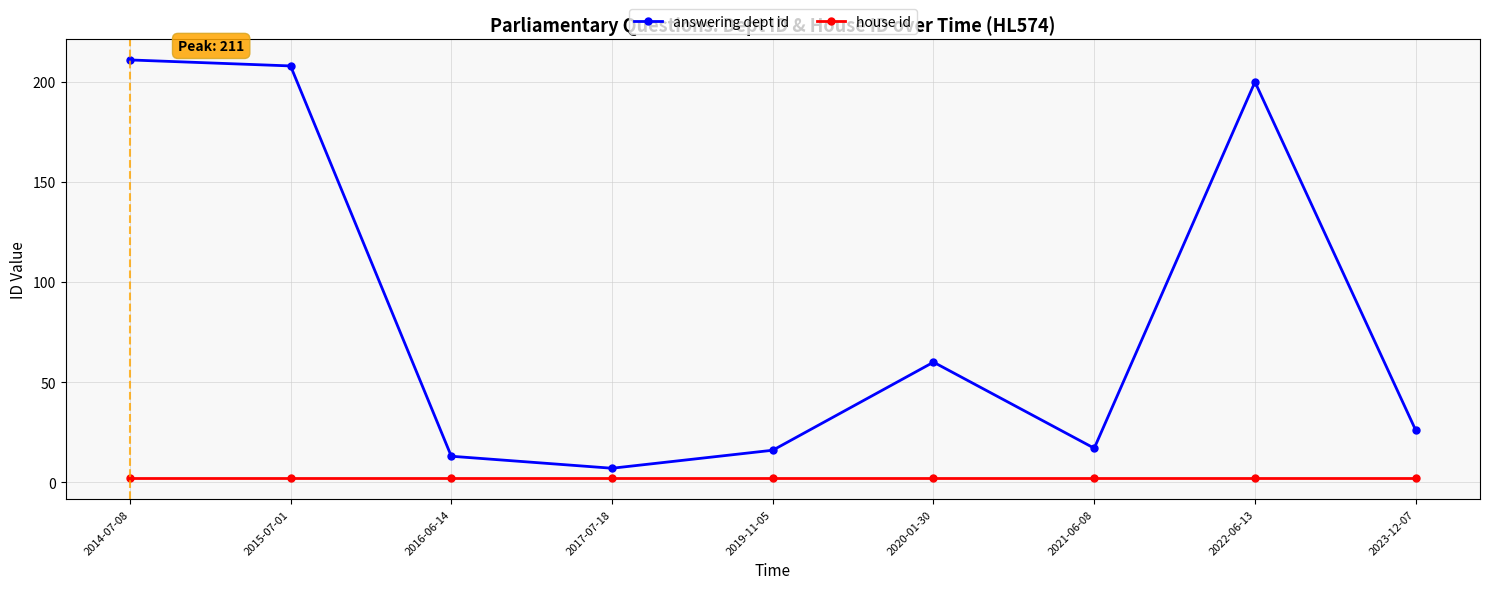

Which category has the lowest value in the answering dept id series?

2017-07-18